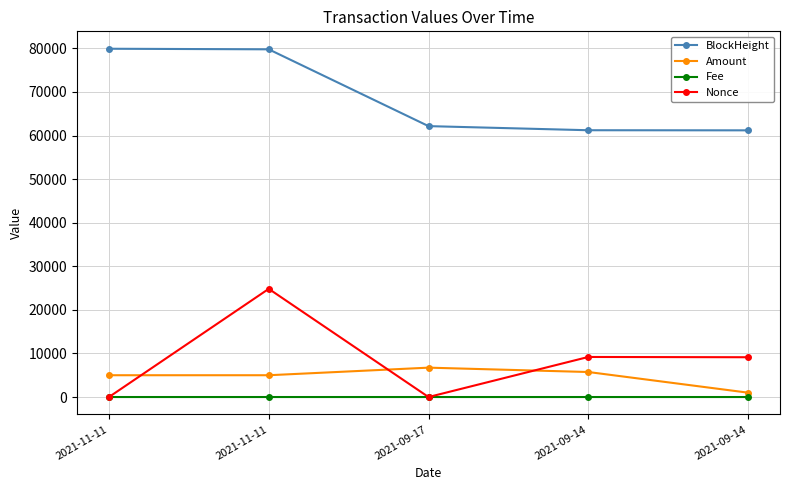

Does the chart have visible grid lines?

Yes